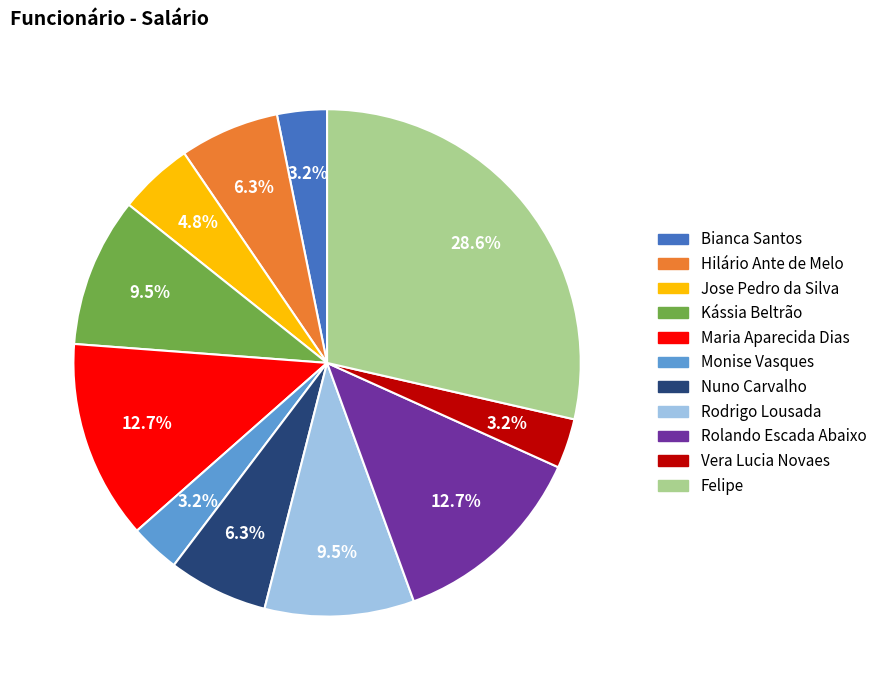

Is the sum of Jose Pedro da Silva and Bianca Santos greater than half?

No